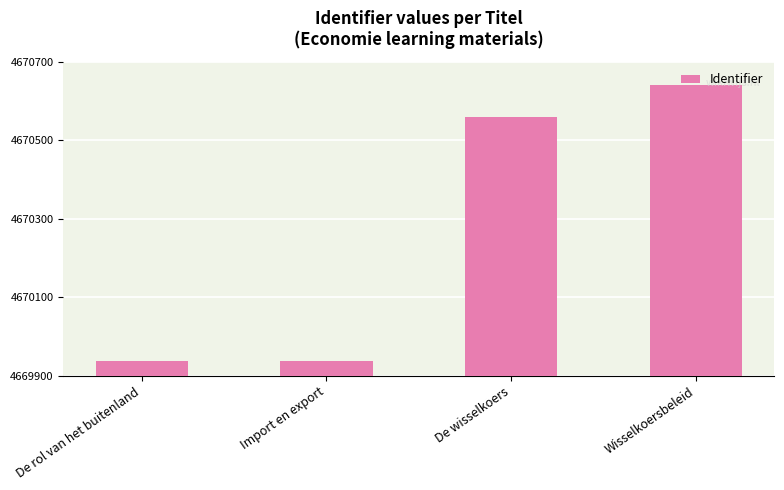

List the labels in order of value, smallest first.

De rol van het buitenland, Import en export, De wisselkoers, Wisselkoersbeleid